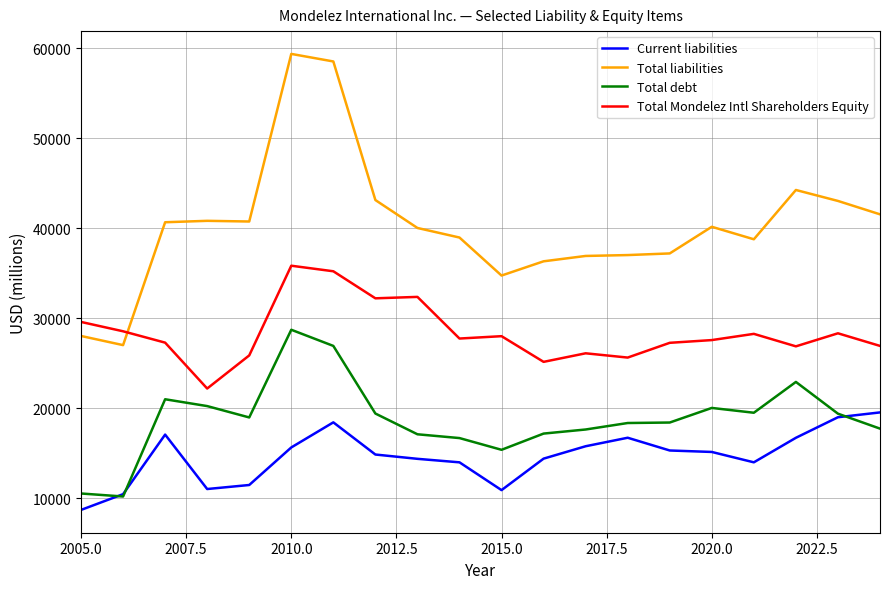

Rank the series by their average value, from highest to lowest.

Total liabilities, Total Mondelez Intl Shareholders Equity, Total debt, Current liabilities